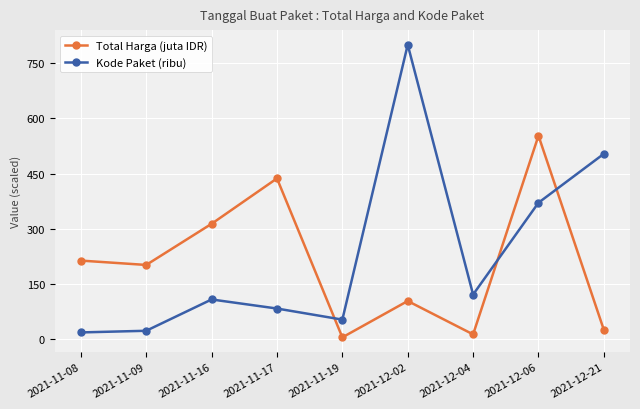

How many interior local peaks does the Total Harga (juta IDR) series have?

3